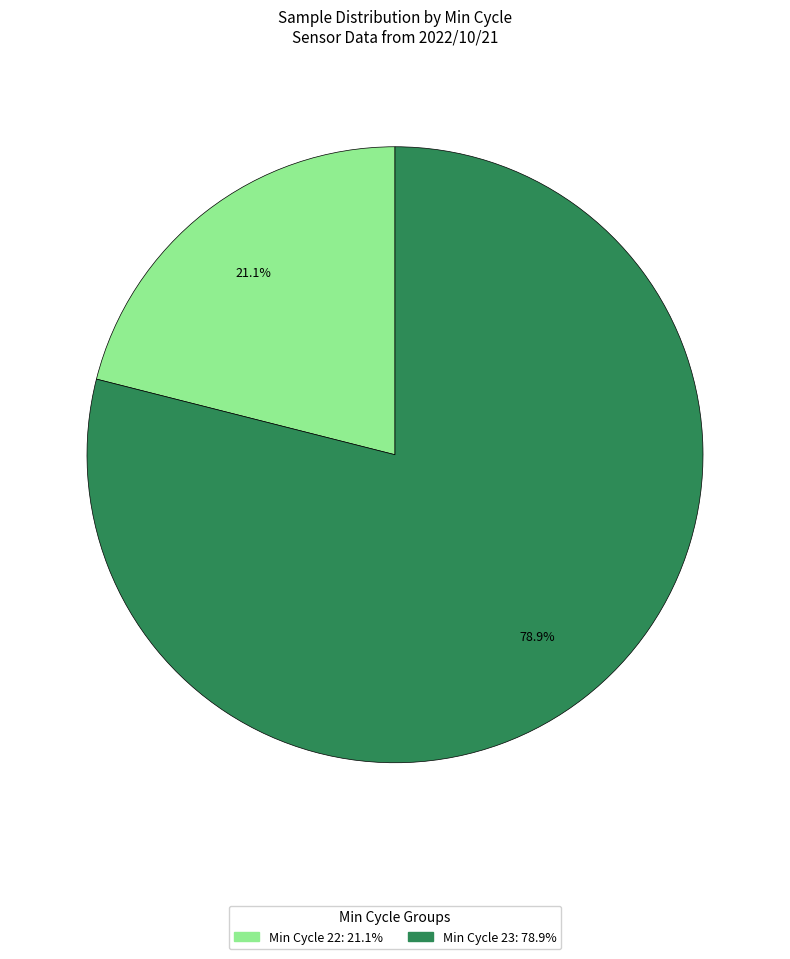

Is there a majority slice in this chart?

Yes